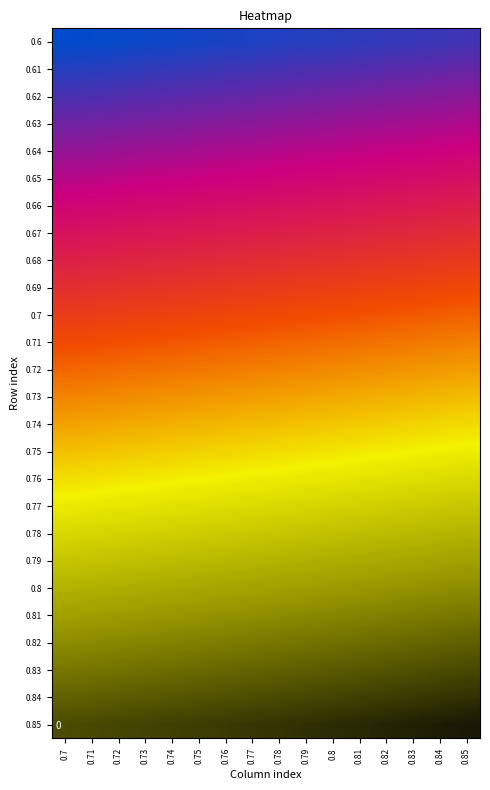

Rank the series at 0.7 from lowest to highest value.

0.85, 0.84, 0.83, 0.82, 0.81, 0.8, 0.79, 0.78, 0.77, 0.76, 0.75, 0.74, 0.73, 0.72, 0.71, 0.7, 0.69, 0.68, 0.67, 0.66, 0.65, 0.64, 0.63, 0.62, 0.61, 0.6